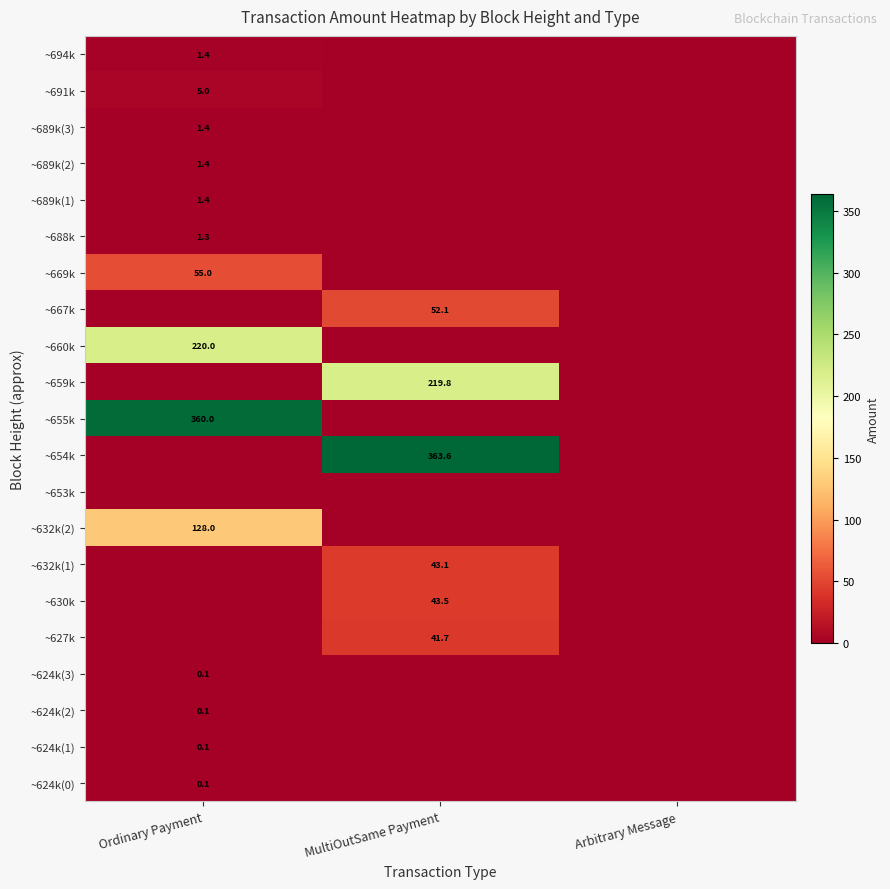

Is it true that ~624k(0) equals 0.1 at Ordinary Payment?

True